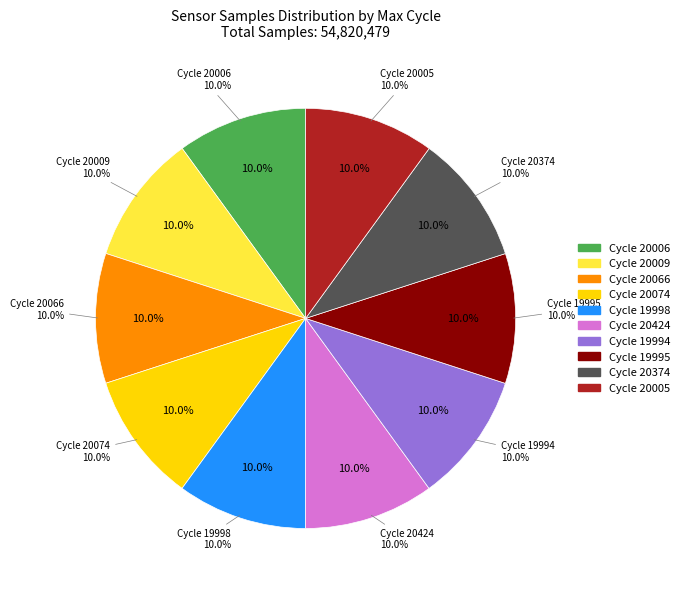

What percentage is NOT represented by 26/19995?

90.0%